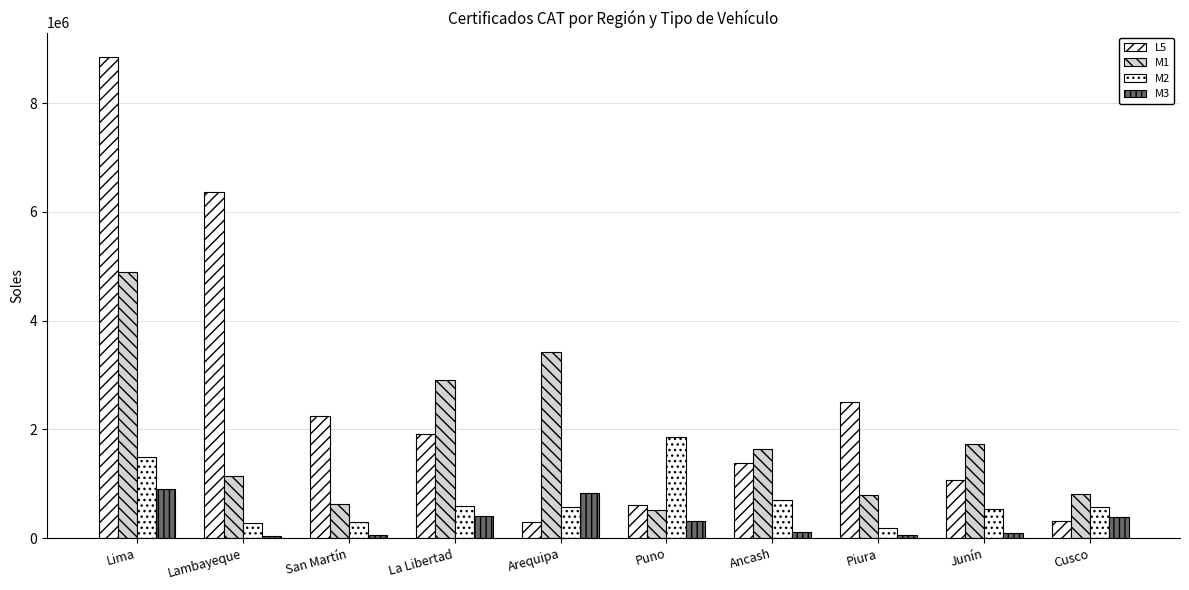

Which series has the widest spread of values?

L5